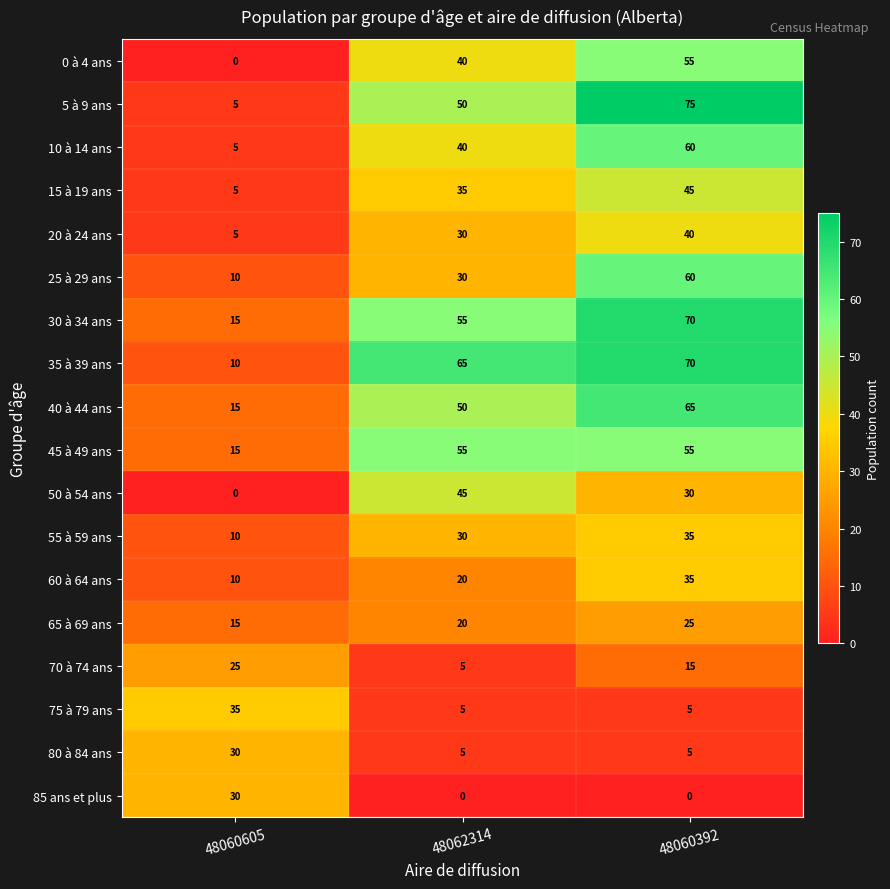

What is the average value of the 15 à 19 ans series?

28